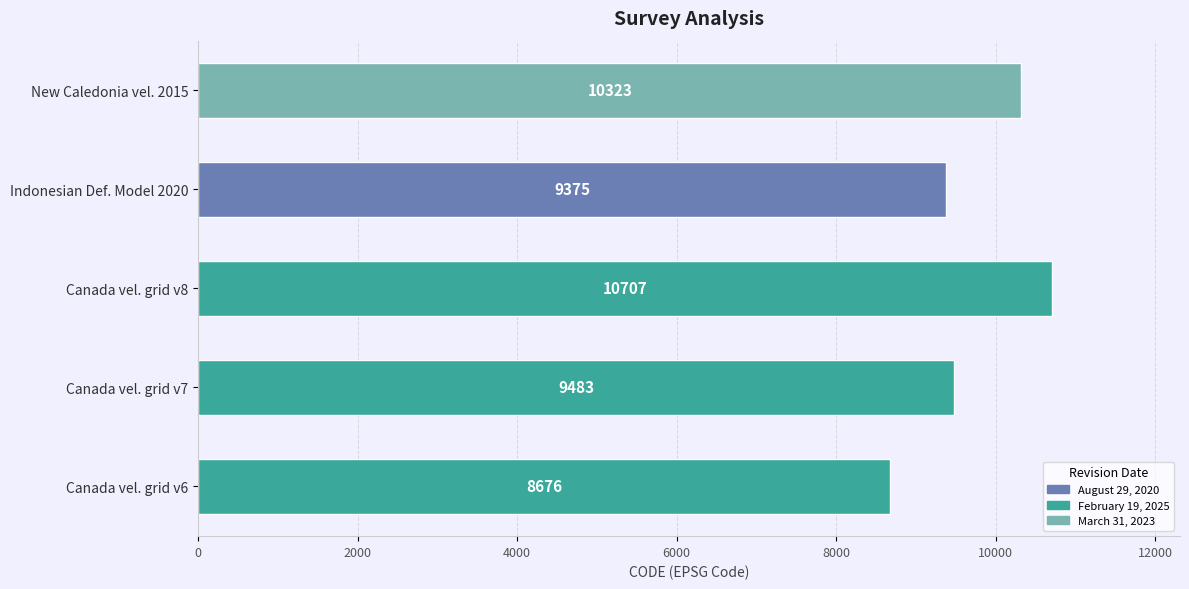

Rank the categories by value from highest to lowest.

Canada vel. grid v8, New Caledonia vel. 2015, Canada vel. grid v7, Indonesian Def. Model 2020, Canada vel. grid v6